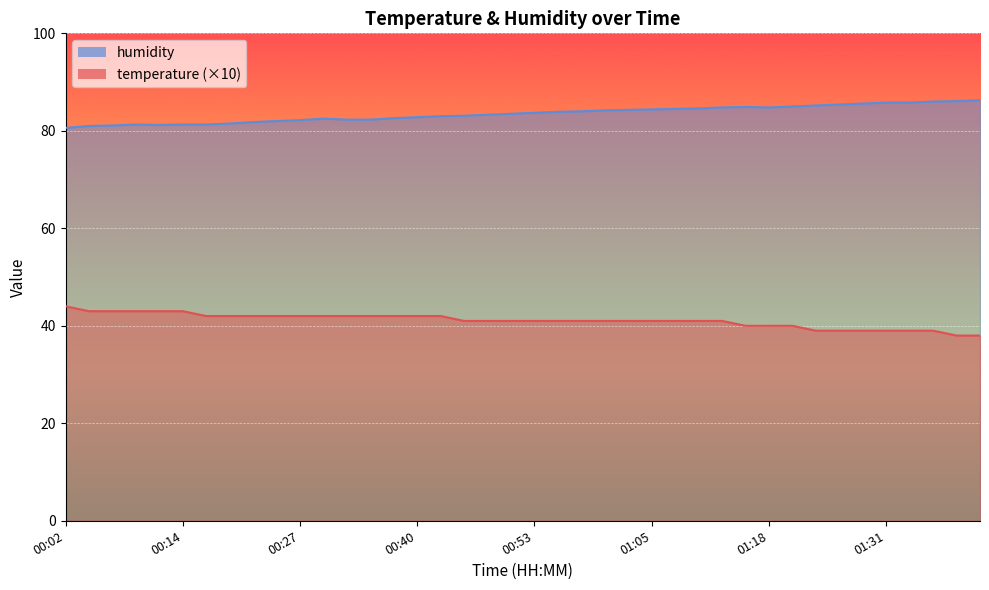

Between 00:53 and 00:40, which is larger?

00:40